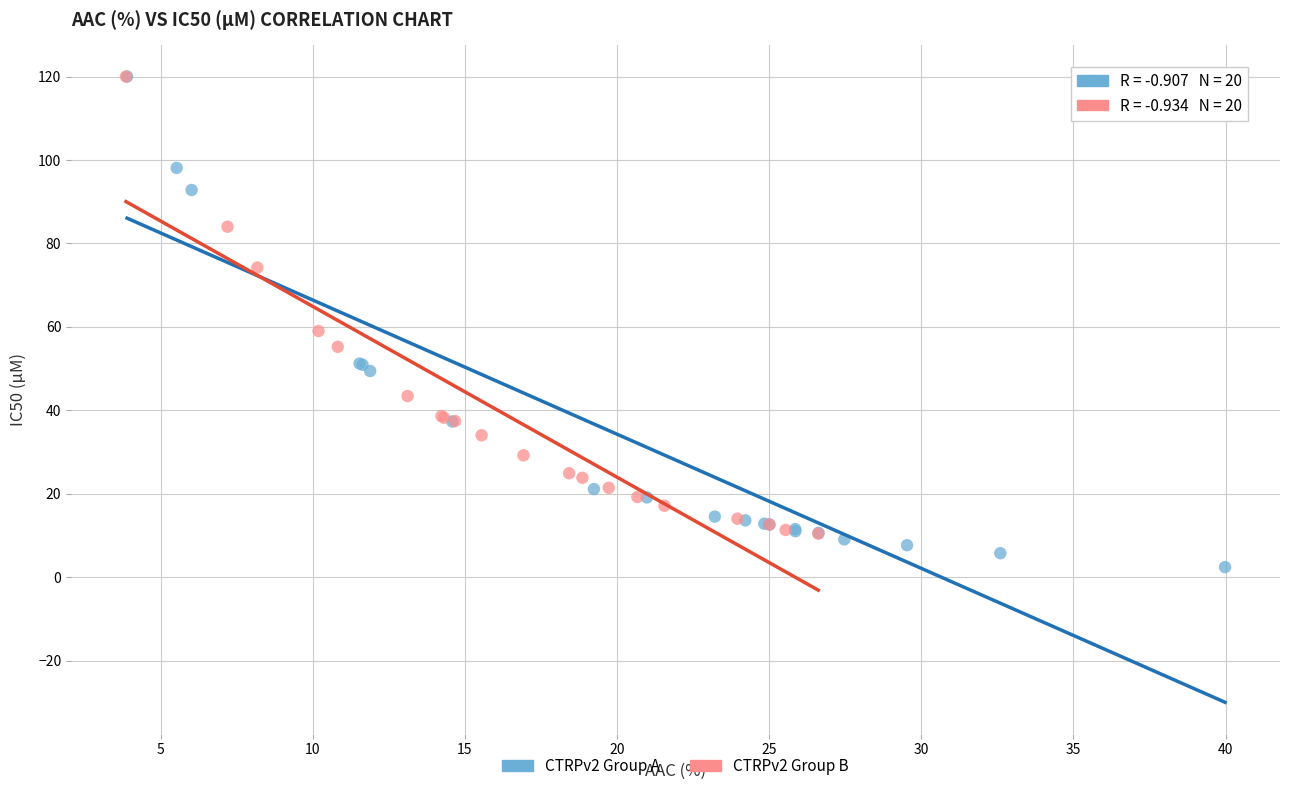

Which series reaches the minimum Y coordinate?

CTRPv2 Group A